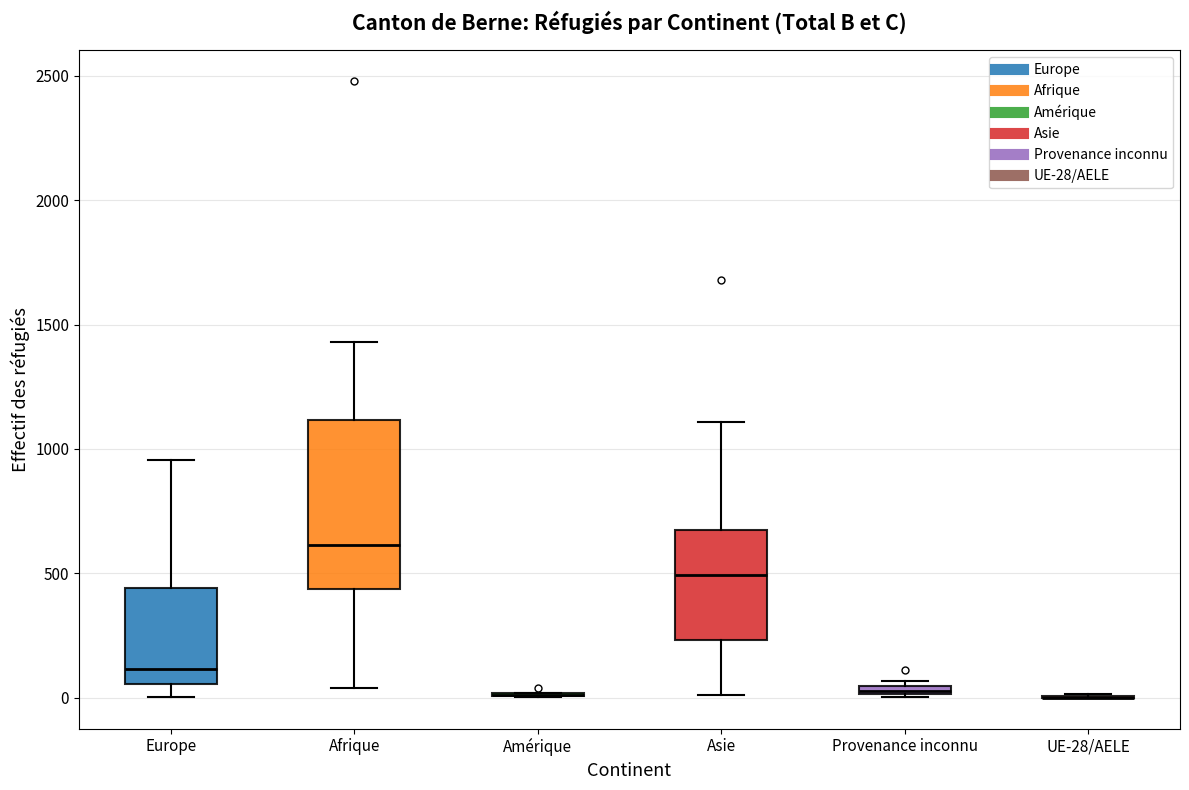

Comparing the boxes themselves (not the whiskers), which one is the tallest?

Afrique